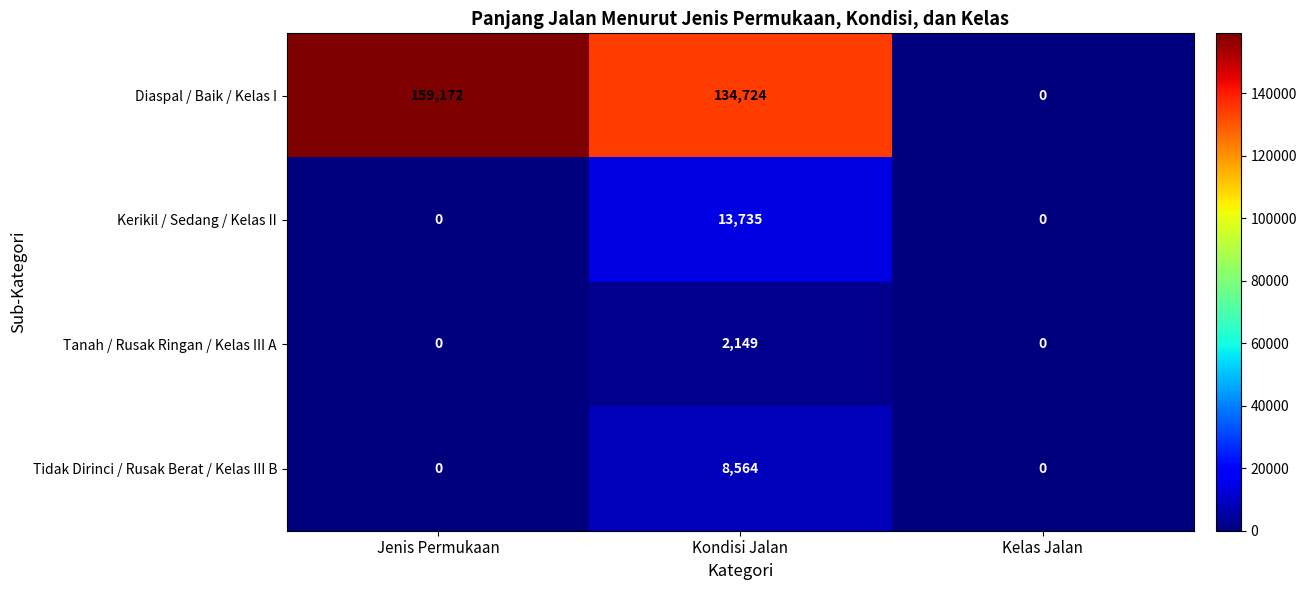

What is the spread (max minus min) of values at Jenis Permukaan?

159172